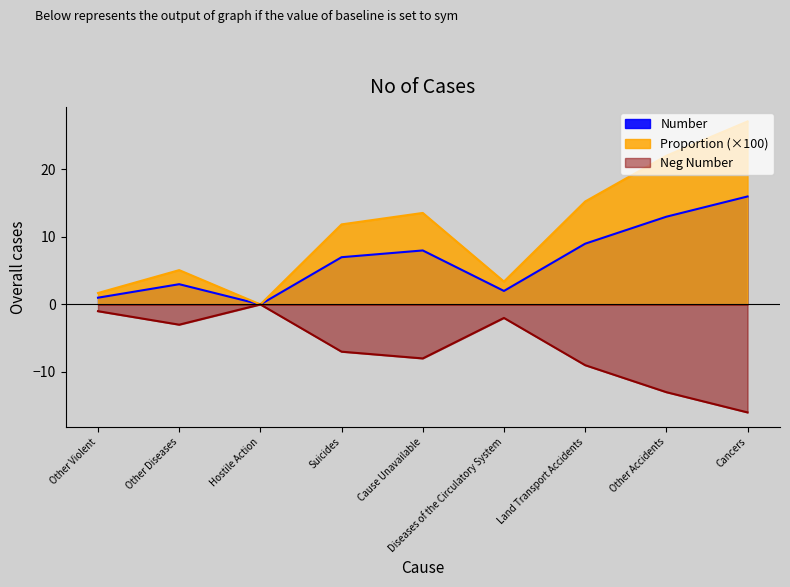

How many values in the Number series are below 7?

4